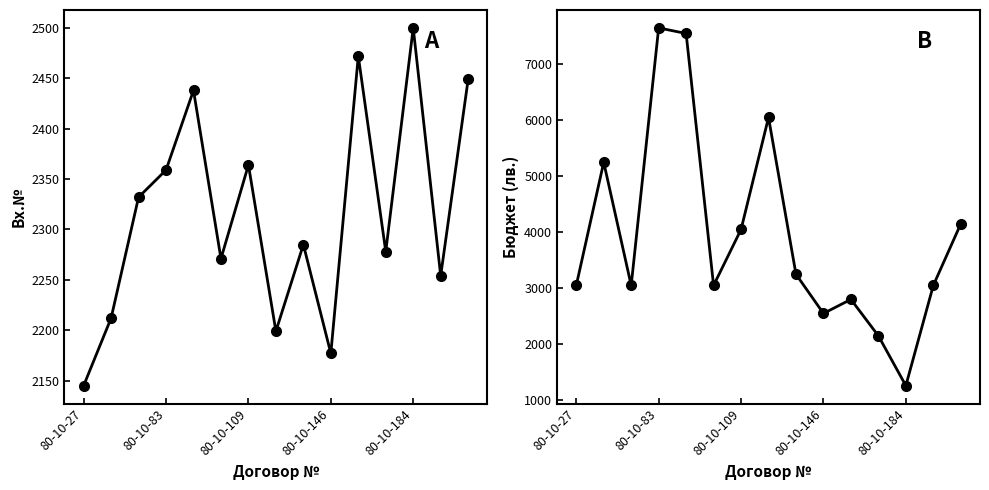

True or false: Бюджет has more than 0 interior local peaks.

True